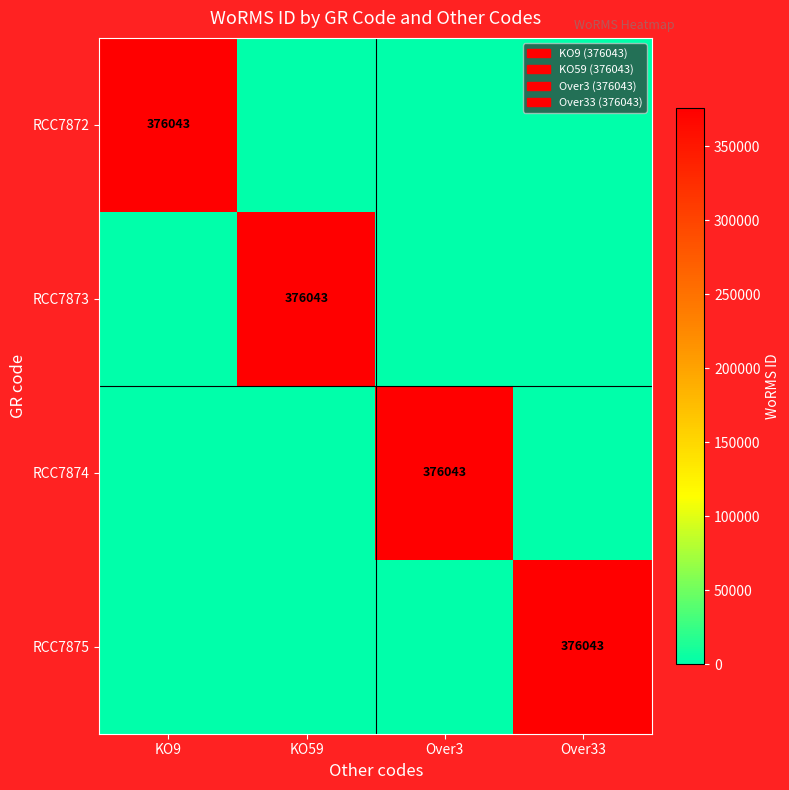

True or false: RCC7874 has a value of 616445 at Over3.

False